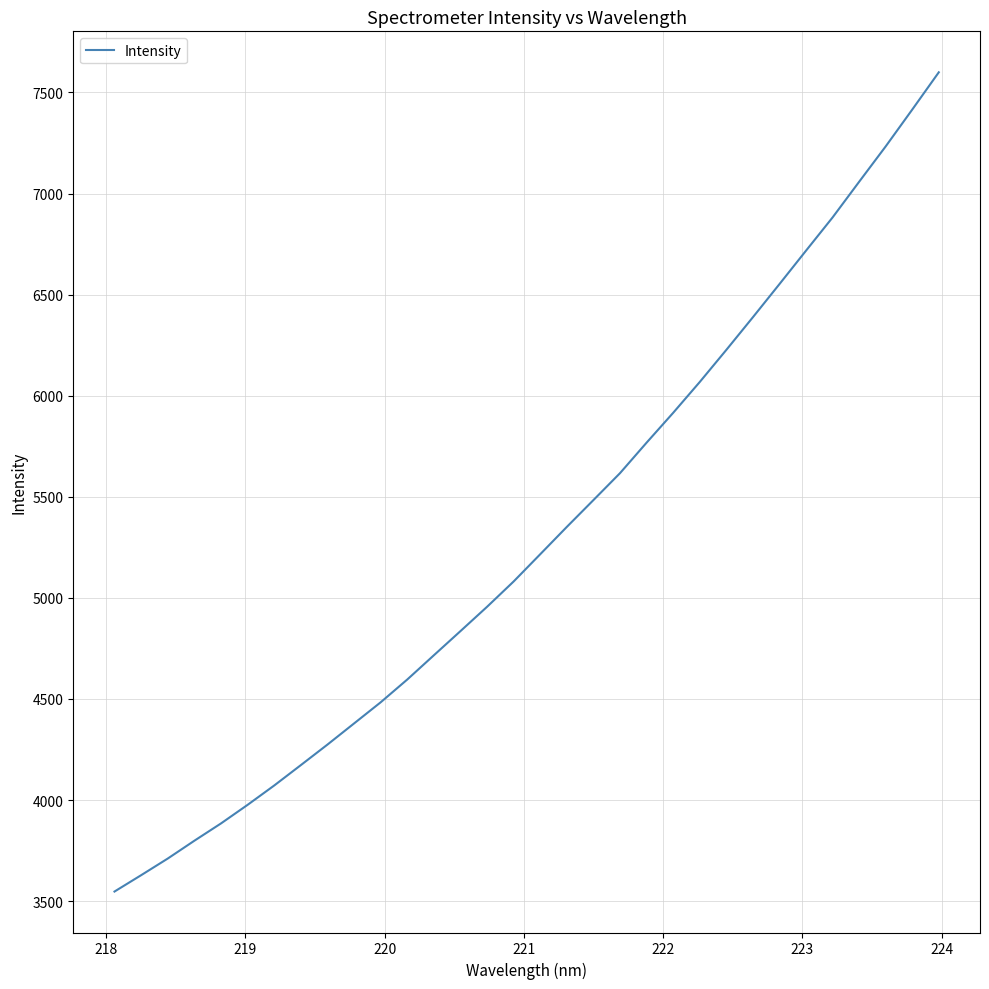

What is the difference between the maximum and minimum values?

4051.9